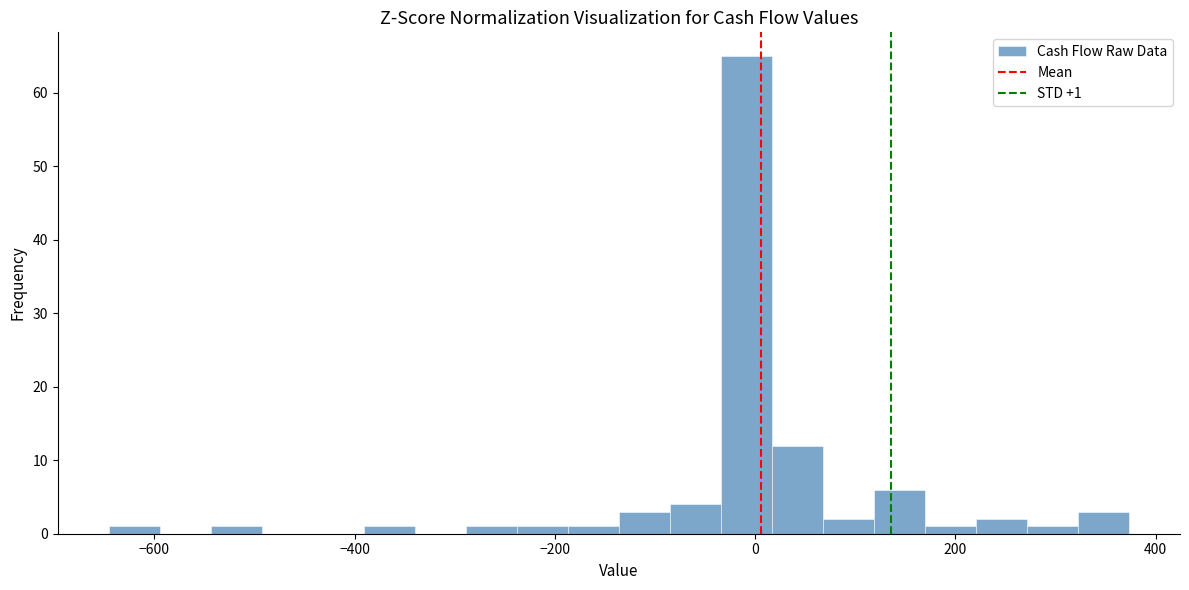

Read against the x-axis, roughly where is the centre of the tallest bar?

0